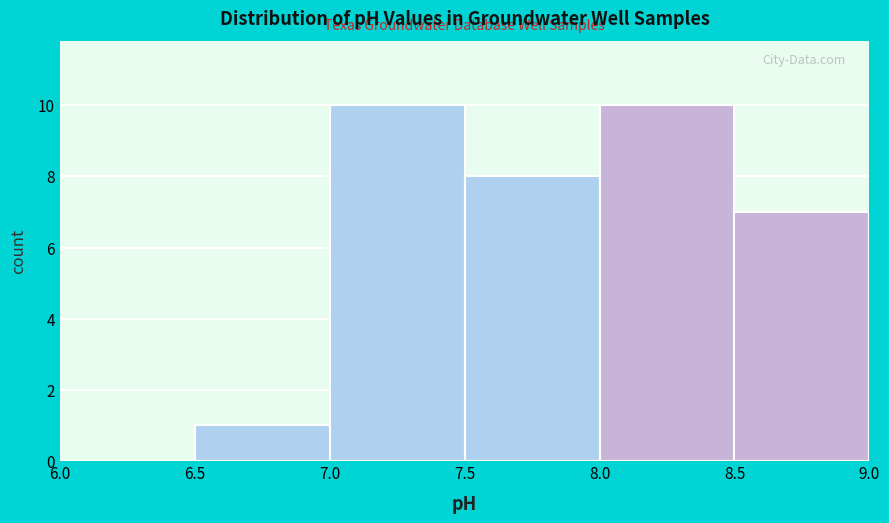

Reading left to right, transcribe this chart: for each bar, give the range it covers on the x-axis and its height. The values are not printed on the chart, so give them approximately, as read against the axis.

6.0 to 6.5: 0
6.5 to 7.0: 1
7.0 to 7.5: 10
7.5 to 8.0: 8
8.0 to 8.5: 10
8.5 to 9.0: 7